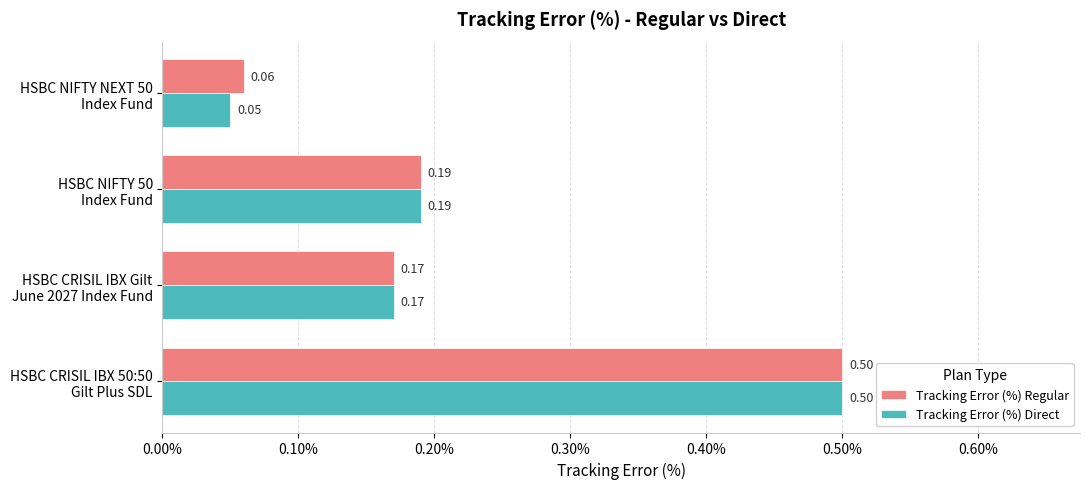

At how many categories does at least one series exceed 0?

4